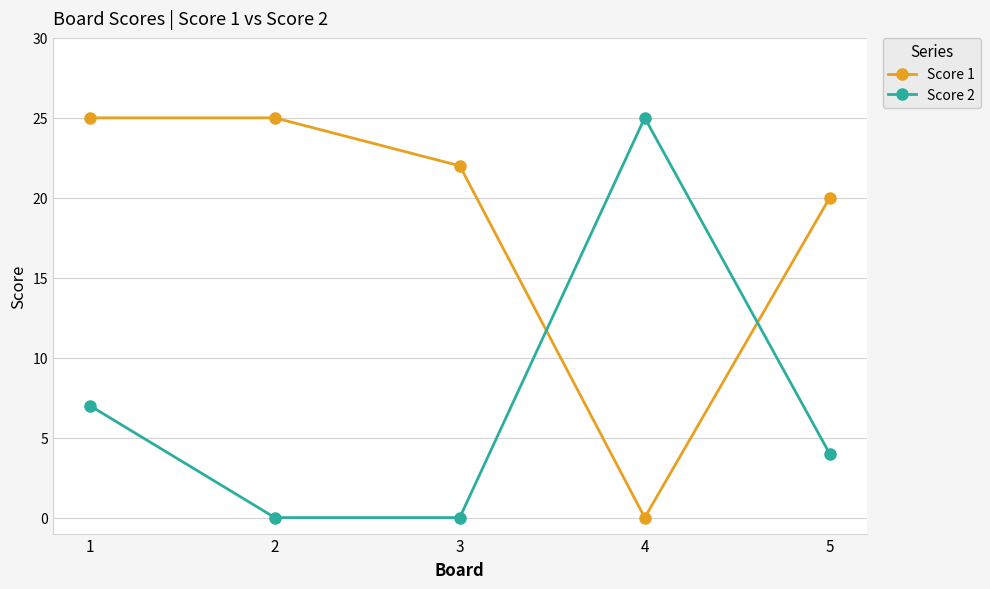

Rank the series by their average value, from lowest to highest.

Score 2, Score 1